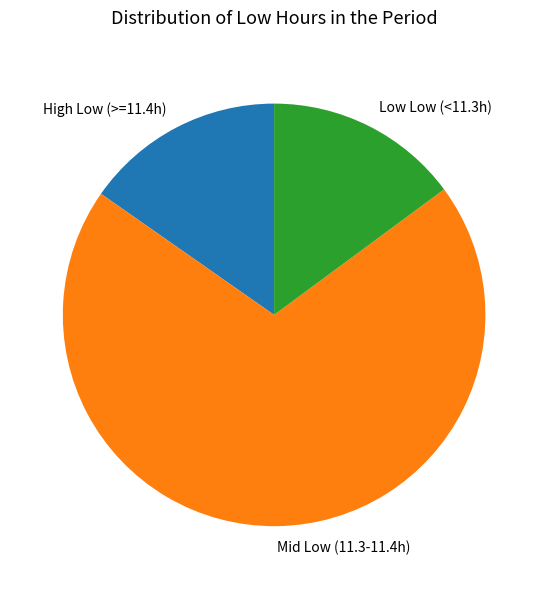

Is there a majority slice in this chart?

Yes